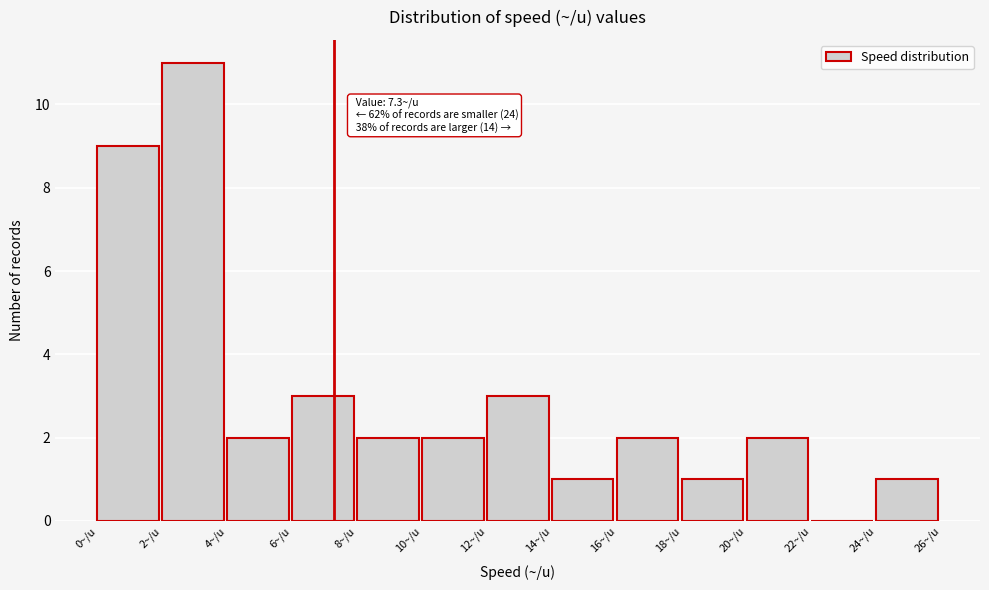

Over which range of the x-axis is the bar tallest?

2 to 4